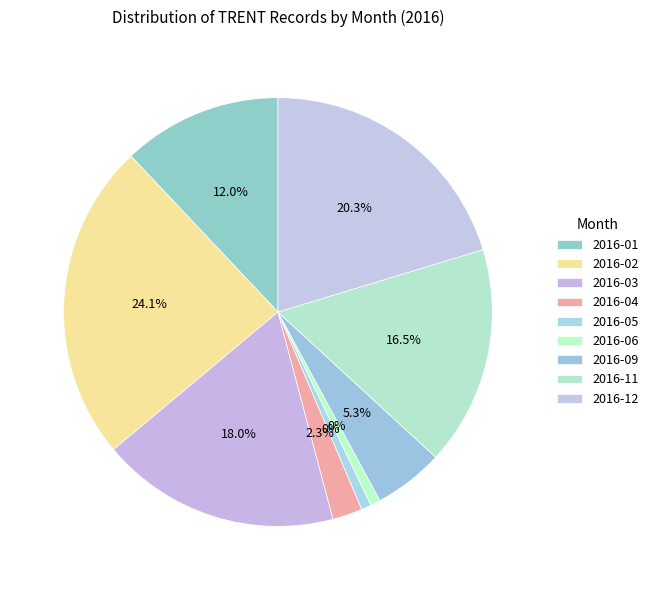

What percentage is NOT represented by 2016-05?

99.2%